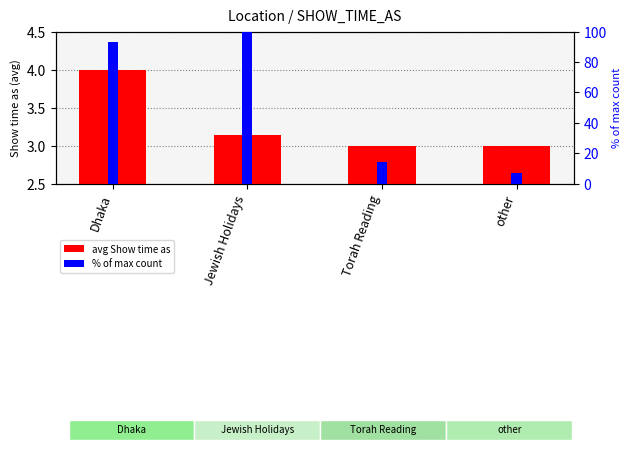

What are all the series names shown in the legend?

avg Show time as, % of max count